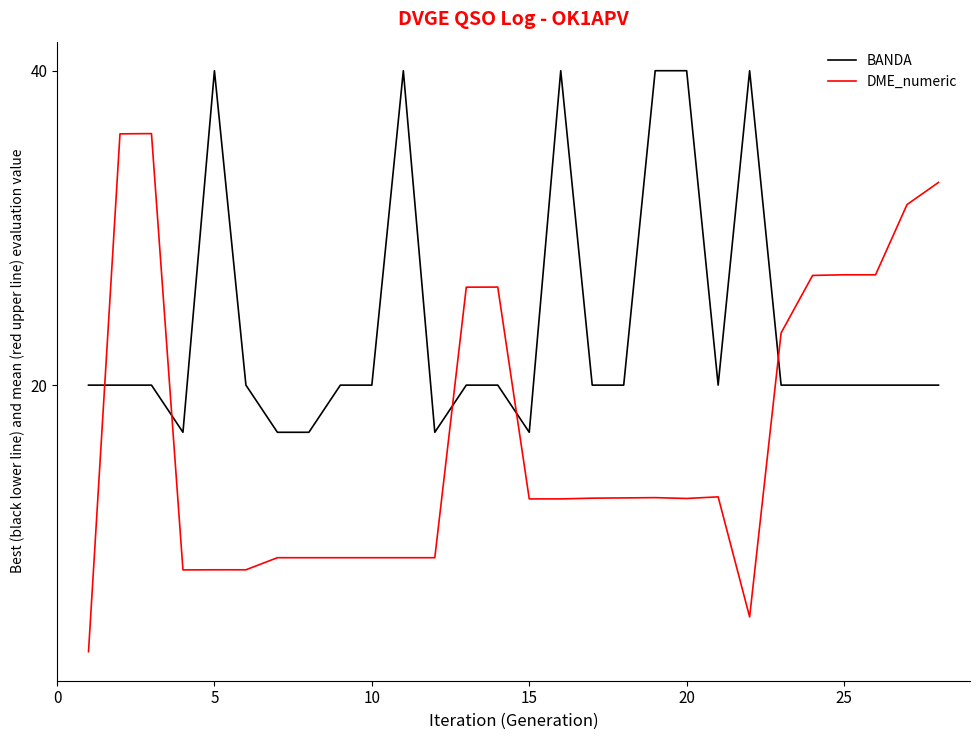

What is the lowest value of the DME_numeric series?

3.0